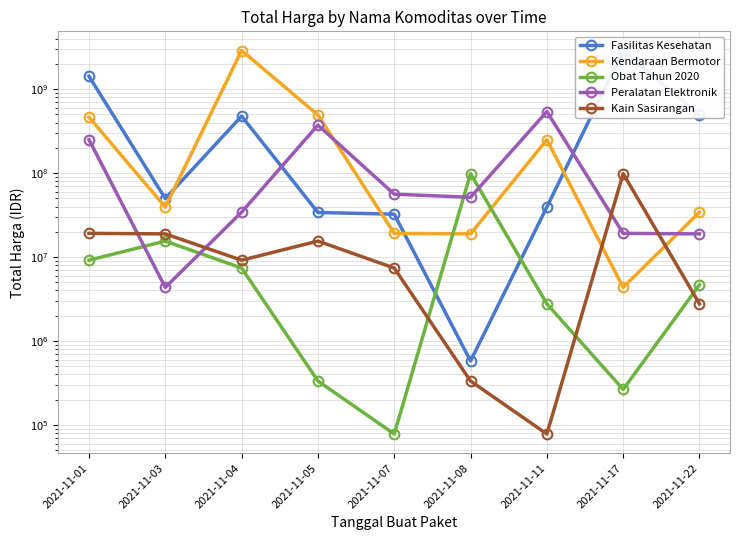

How many values in the Peralatan Elektronik series exceed 51601000?

4